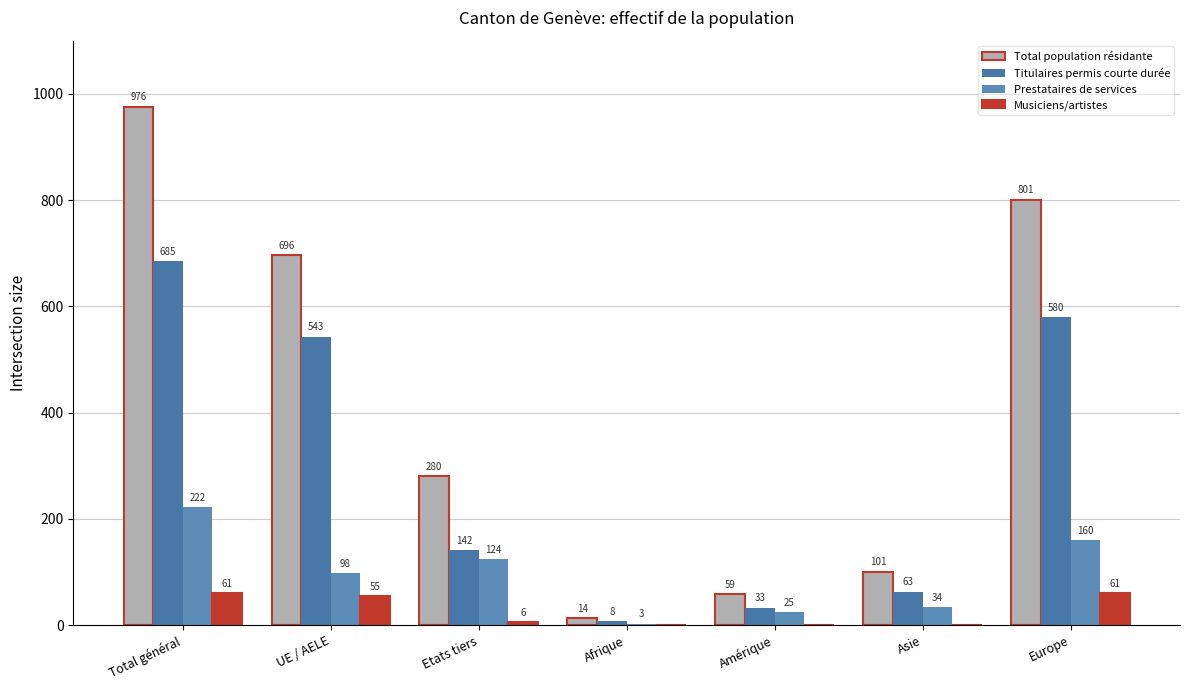

What is the maximum value for Total population résidante?

976